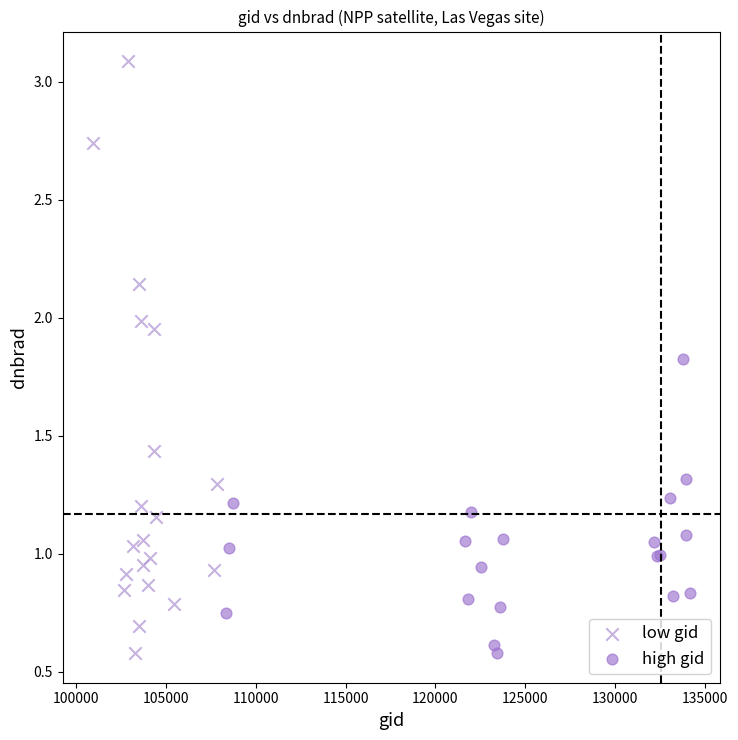

What are all the series names shown in the legend?

low gid, high gid